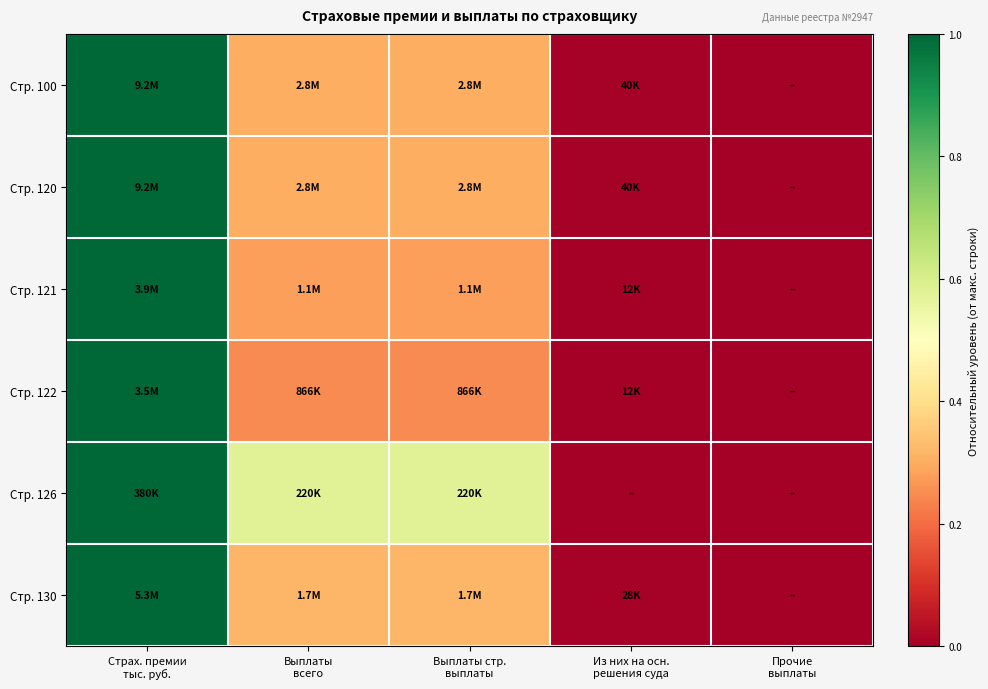

Which has a higher value, Из них на осн.
решения суда or Выплаты
всего?

Выплаты
всего